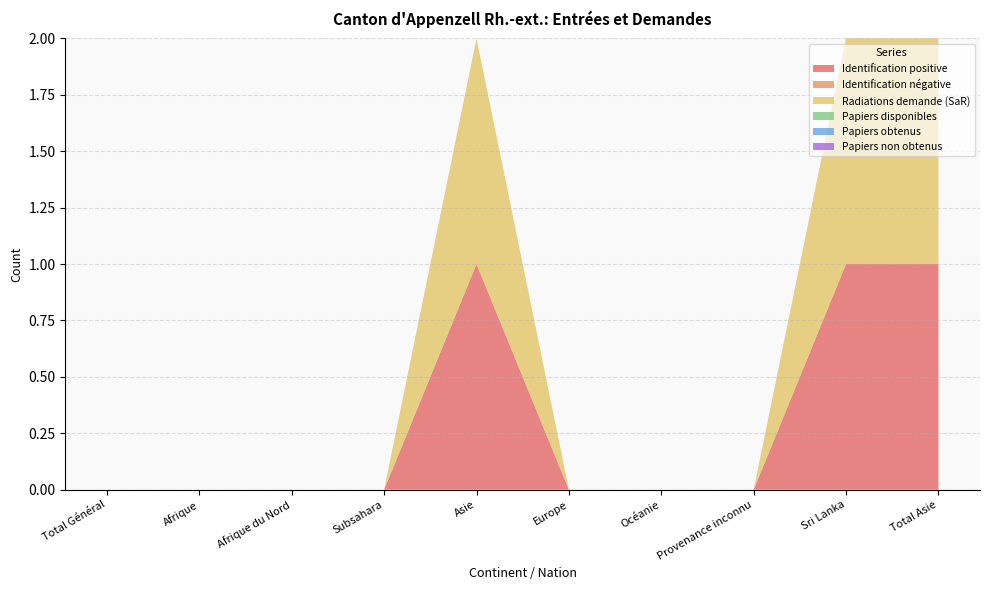

Reading left to right, transcribe all the data shown in this chart.

Identification positive: Total Général=0	Afrique=0	Afrique du Nord=0	Subsahara=0	Asie=1	Europe=0	Océanie=0	Provenance inconnu=0	Sri Lanka=1	Total Asie=1
Identification négative: Total Général=0	Afrique=0	Afrique du Nord=0	Subsahara=0	Asie=0	Europe=0	Océanie=0	Provenance inconnu=0	Sri Lanka=0	Total Asie=0
Radiations demande (SaR): Total Général=0	Afrique=0	Afrique du Nord=0	Subsahara=0	Asie=1	Europe=0	Océanie=0	Provenance inconnu=0	Sri Lanka=1	Total Asie=1
Papiers disponibles: Total Général=0	Afrique=0	Afrique du Nord=0	Subsahara=0	Asie=0	Europe=0	Océanie=0	Provenance inconnu=0	Sri Lanka=0	Total Asie=0
Papiers obtenus: Total Général=0	Afrique=0	Afrique du Nord=0	Subsahara=0	Asie=0	Europe=0	Océanie=0	Provenance inconnu=0	Sri Lanka=0	Total Asie=0
Papiers non obtenus: Total Général=0	Afrique=0	Afrique du Nord=0	Subsahara=0	Asie=0	Europe=0	Océanie=0	Provenance inconnu=0	Sri Lanka=0	Total Asie=0